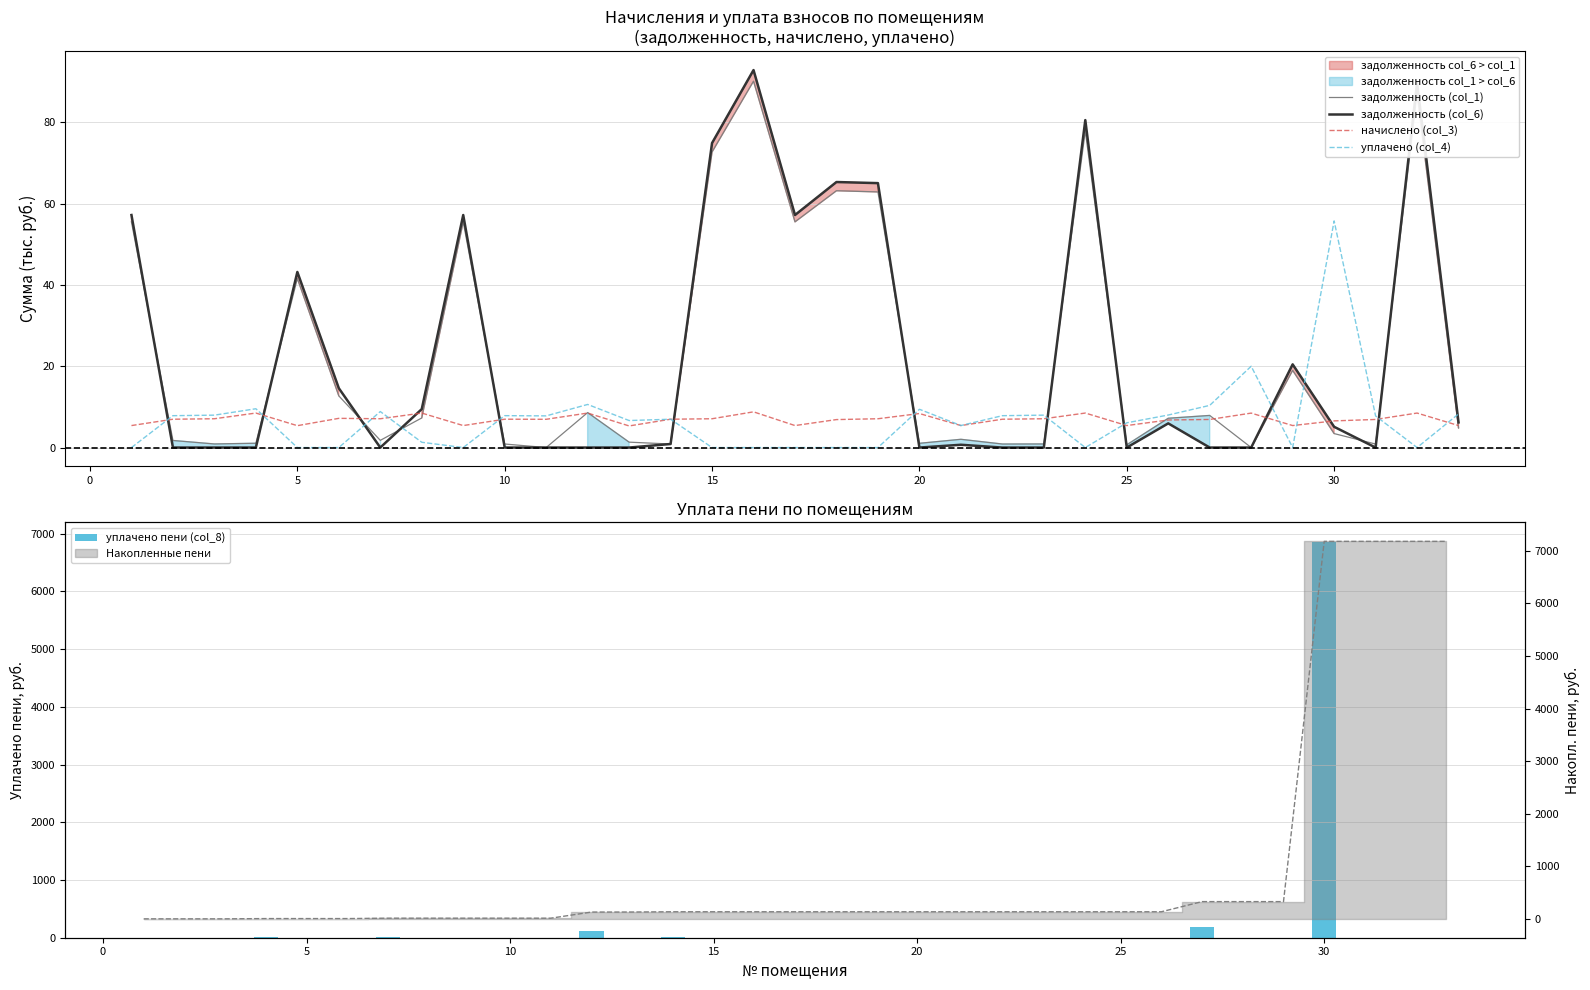

The задолженность (col_1) series shows 1.0 at 20. True or false?

True